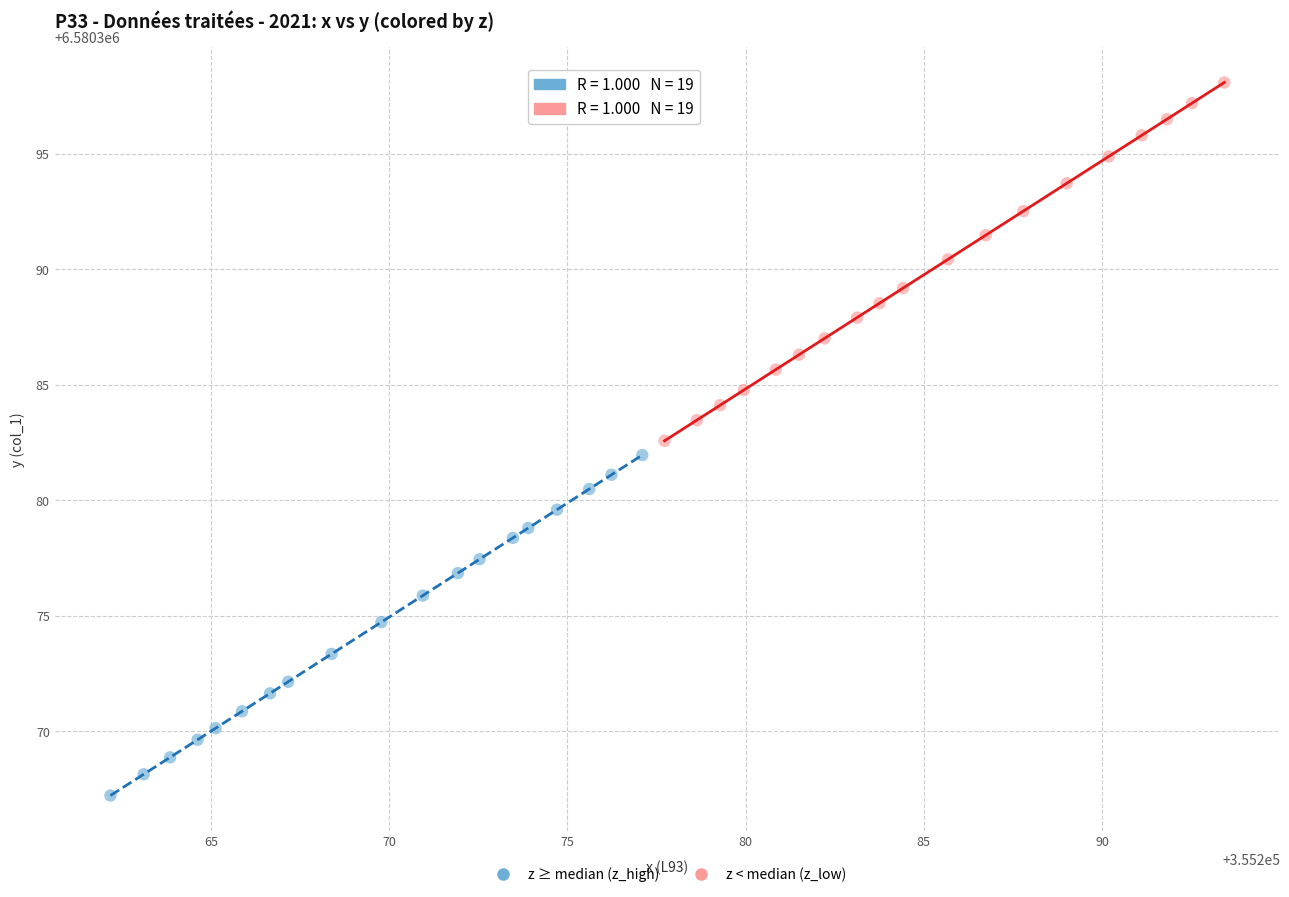

Which series has the largest Y range (max minus min)?

z < median (z_low)